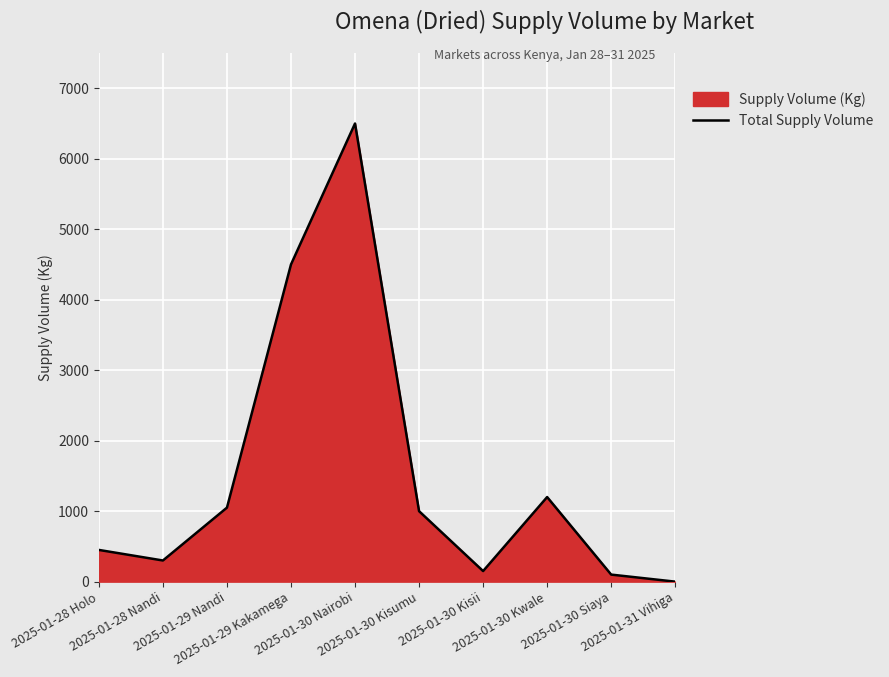

Which has a higher value, 2025-01-28 Holo or 2025-01-30 Siaya?

2025-01-28 Holo